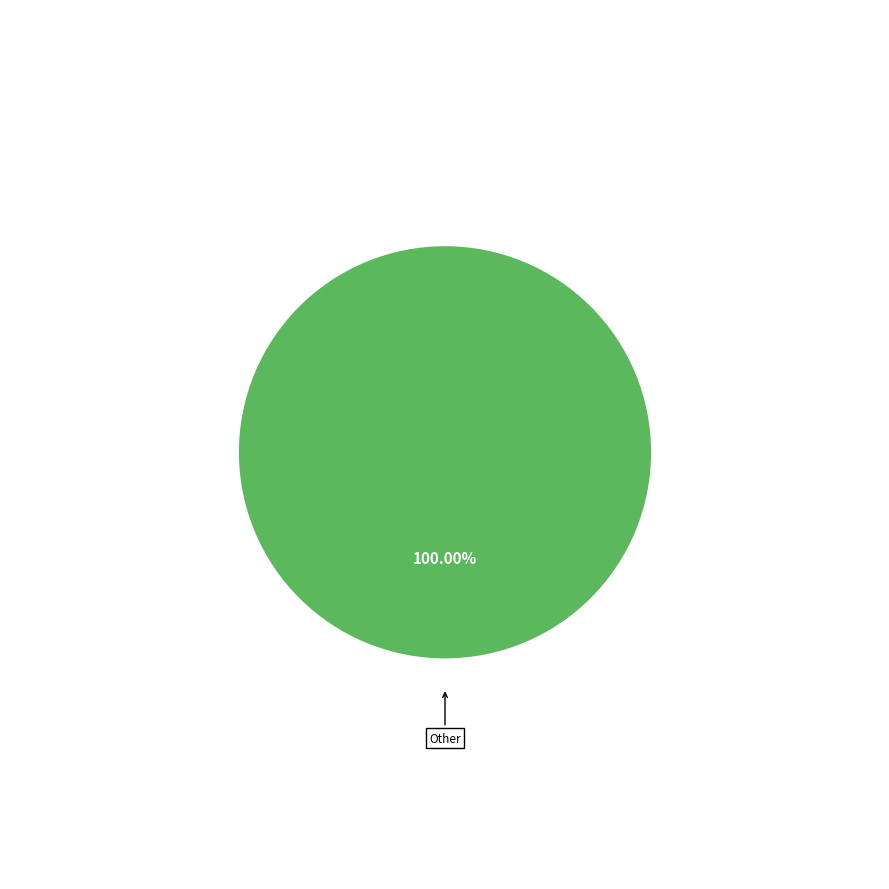

How many slices are in this pie chart?

1